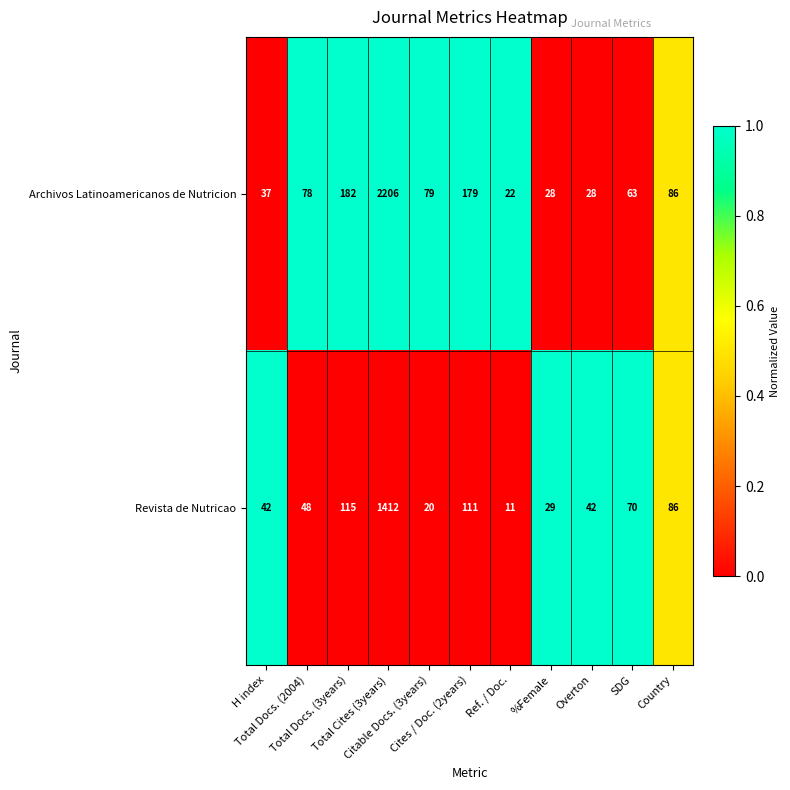

What is the highest value of the Archivos Latinoamericanos de Nutricion series?

2206